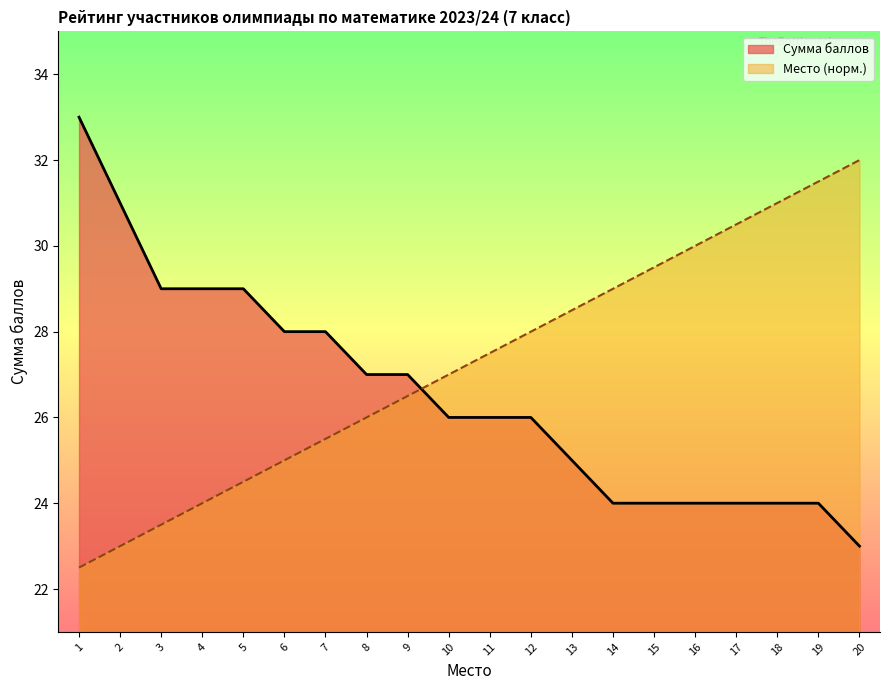

List the labels in order of Сумма баллов value, largest first.

1, 2, 3, 4, 5, 6, 7, 8, 9, 10, 11, 12, 13, 14, 15, 16, 17, 18, 19, 20